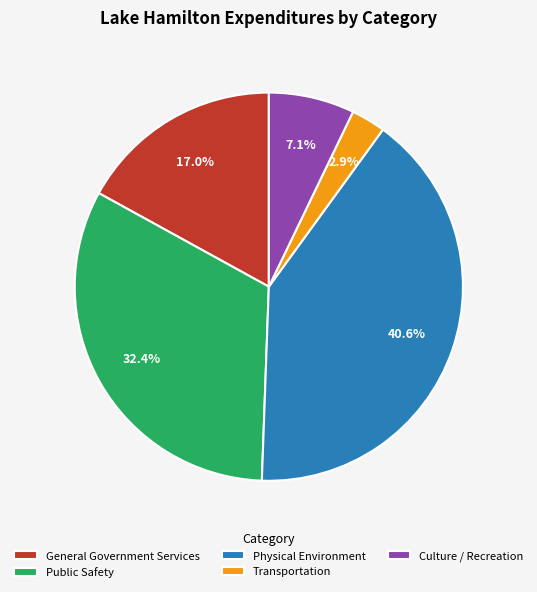

Is it true that Culture / Recreation is 7% of the pie?

True